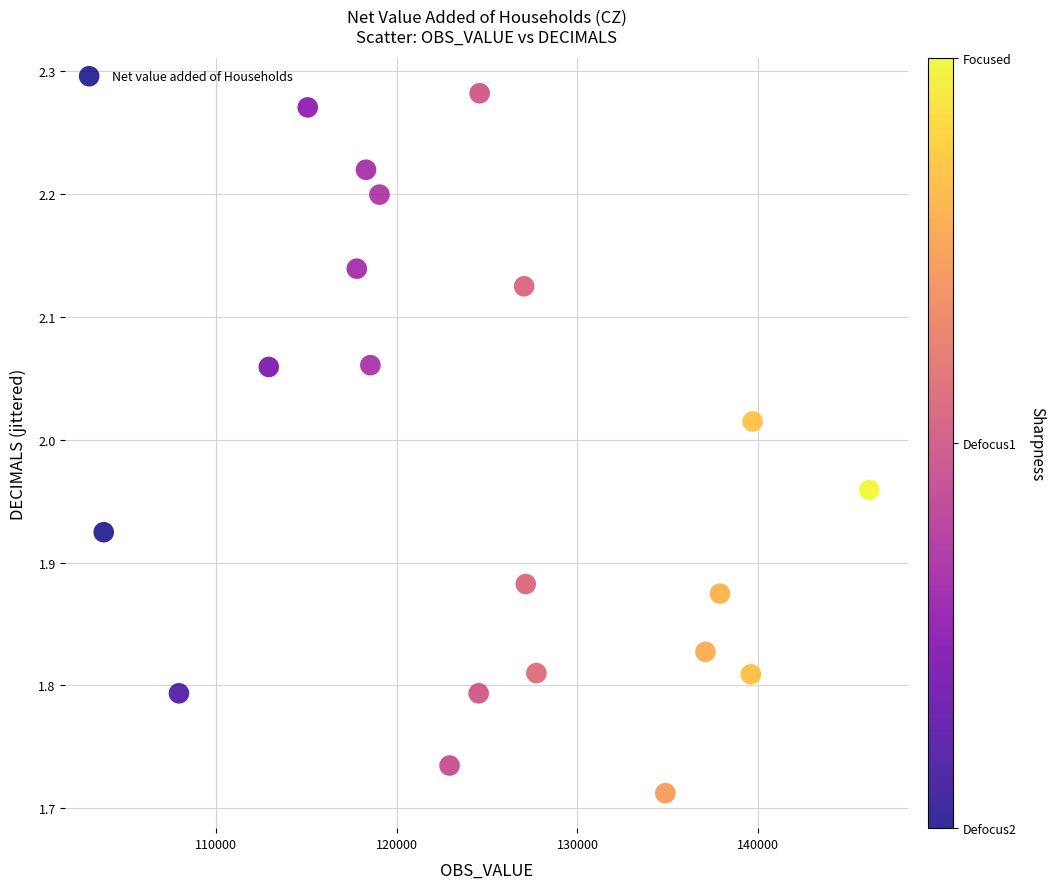

What is the range of Y values (max minus min)?

0.6